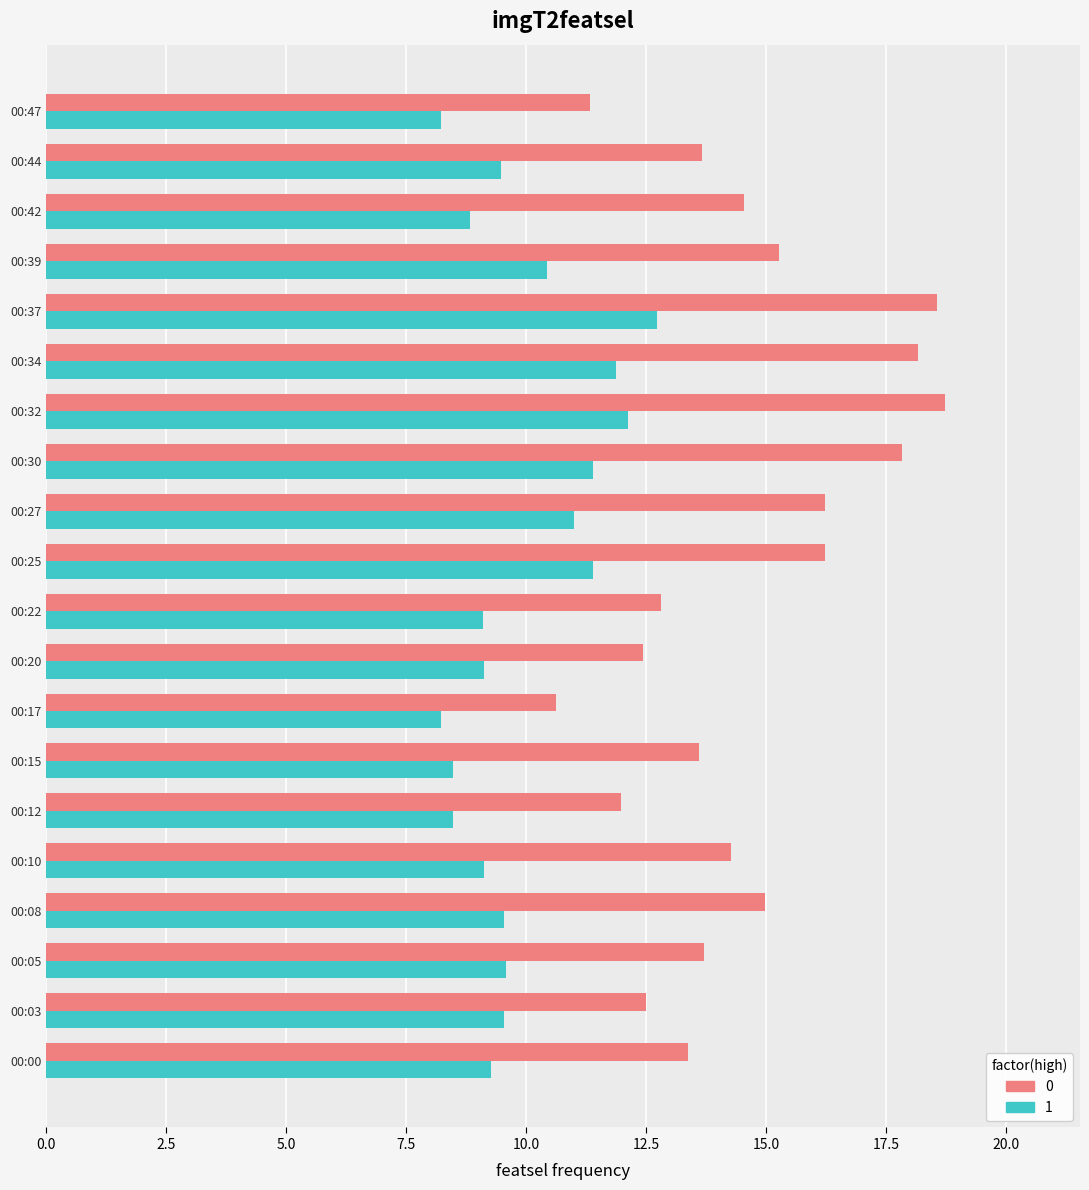

What is the minimum value shown in the chart?

8.2